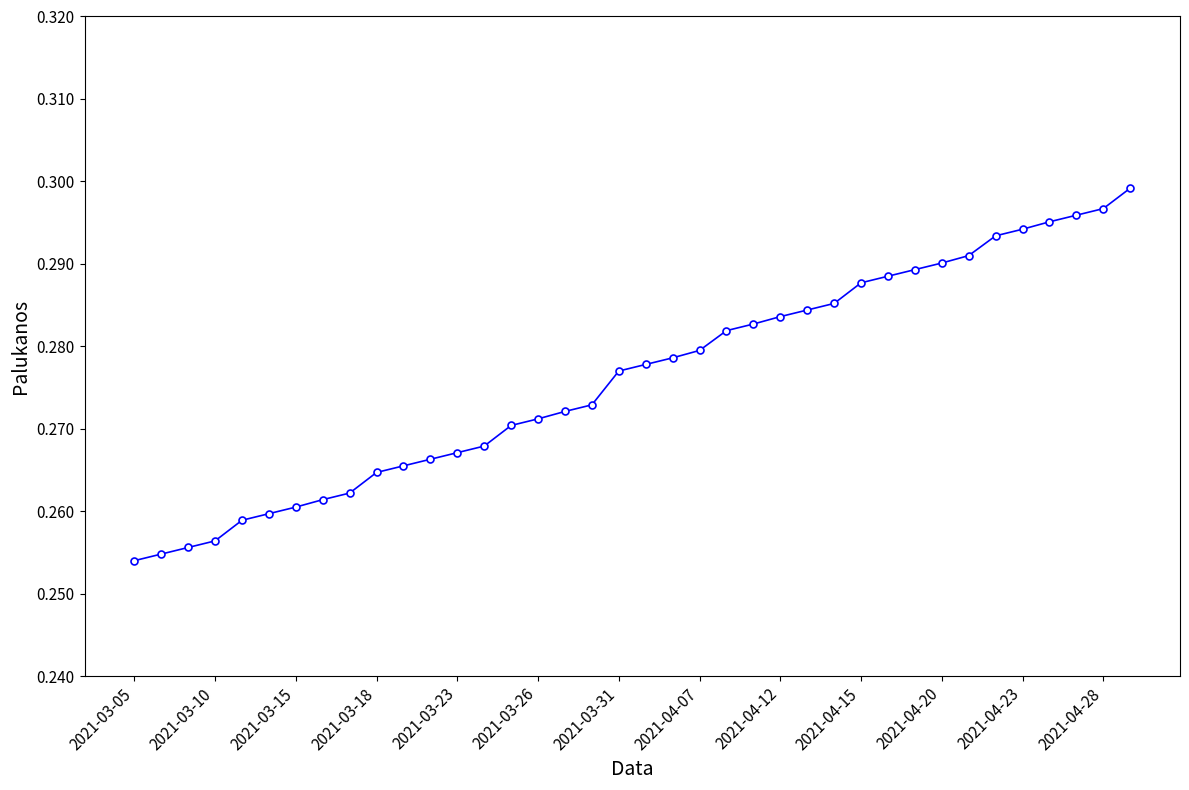

What is the sum of all values?

10.5